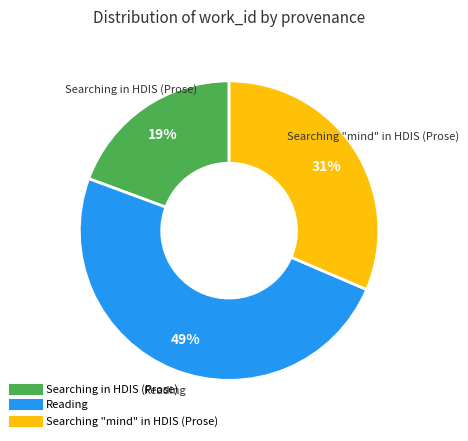

Does any single category account for the majority?

No